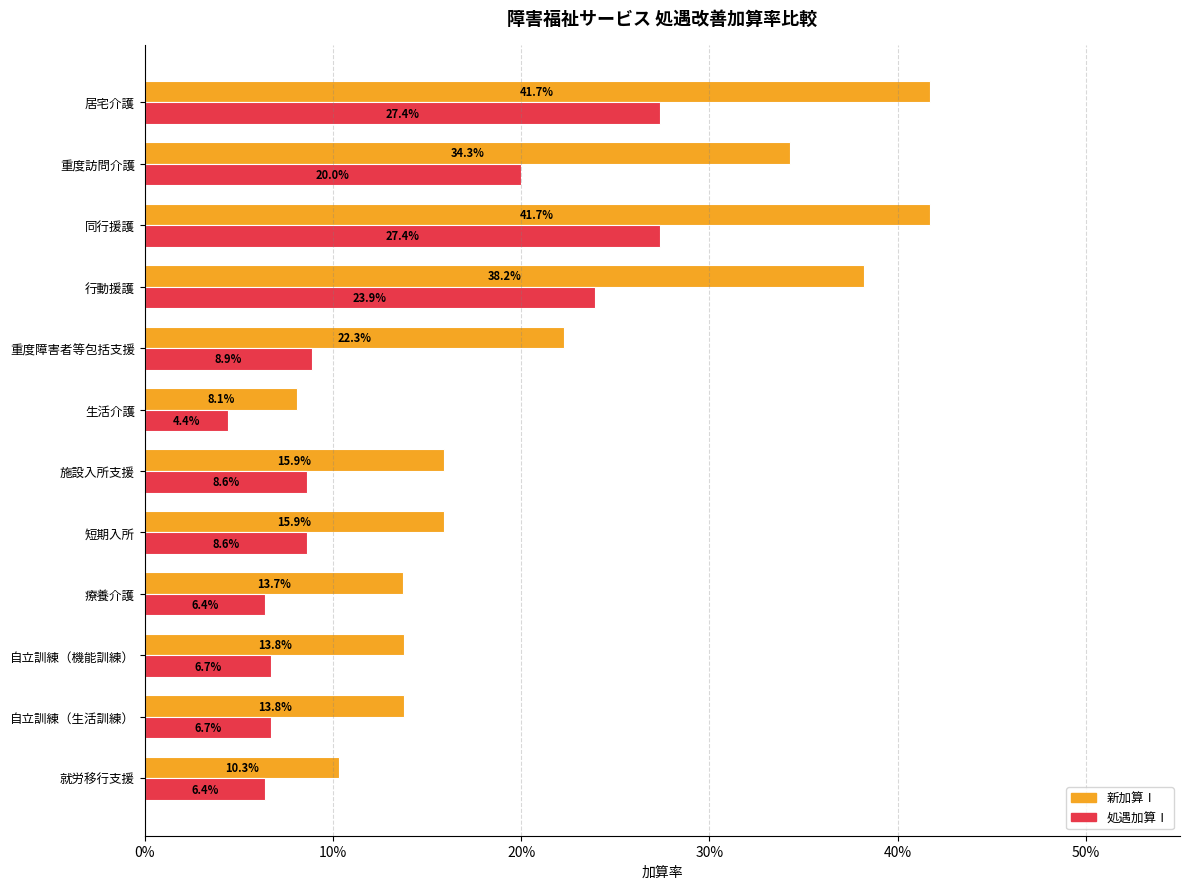

What are all the series names shown in the legend?

新加算Ⅰ, 処遇加算Ⅰ